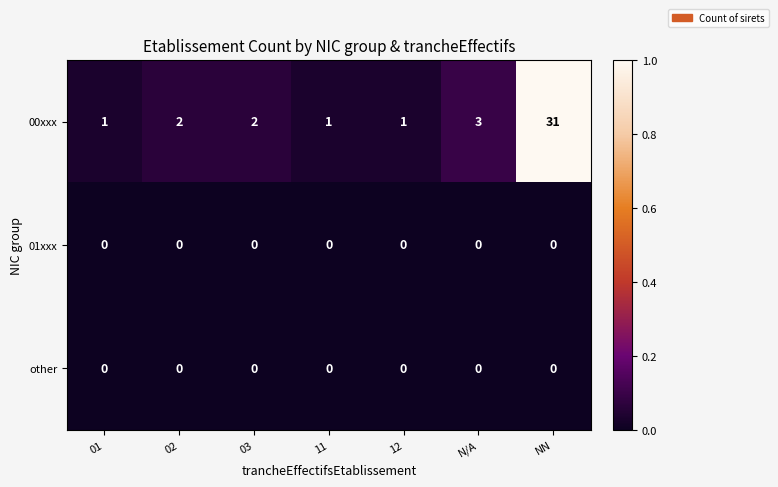

Which series has the largest range (max minus min)?

00xxx